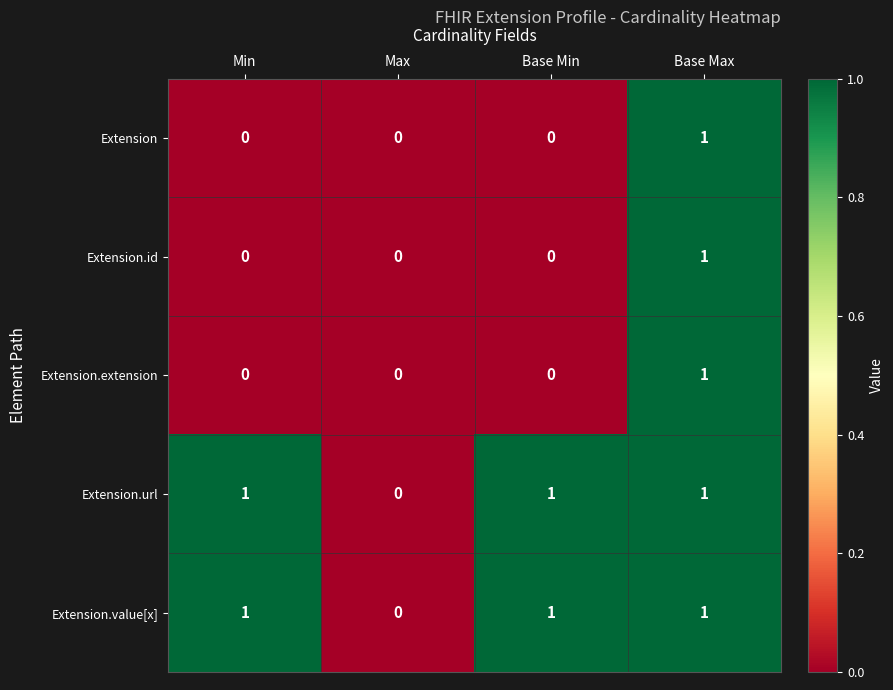

Reading left to right, what are all the values shown in this chart?

Extension: 0	0	0	1
Extension.id: 0	0	0	1
Extension.extension: 0	0	0	1
Extension.url: 1	0	1	1
Extension.value[x]: 1	0	1	1